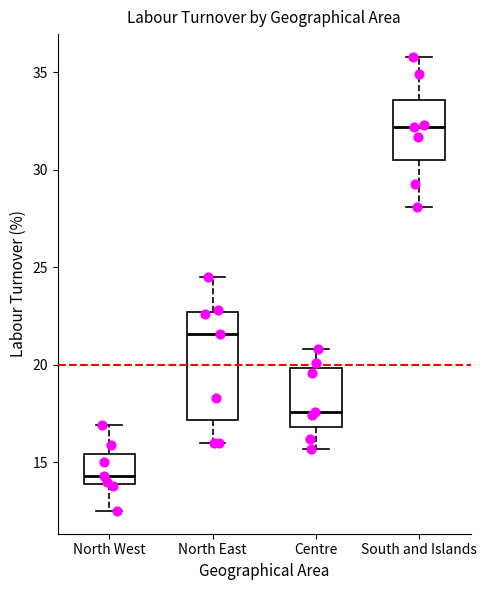

Where does the median line of the box for North East sit on the y-axis? The values are not printed on the chart, so give them approximately, as read against the axis.

21.5